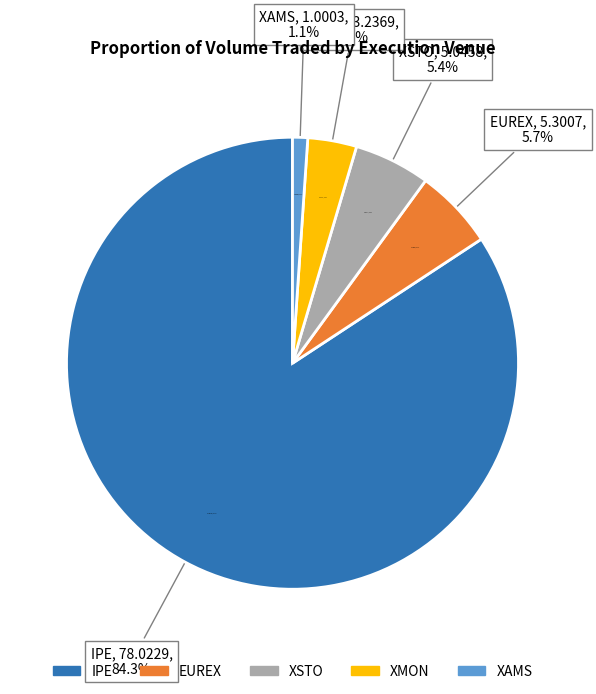

Is there any slice that represents more than half of the pie?

Yes